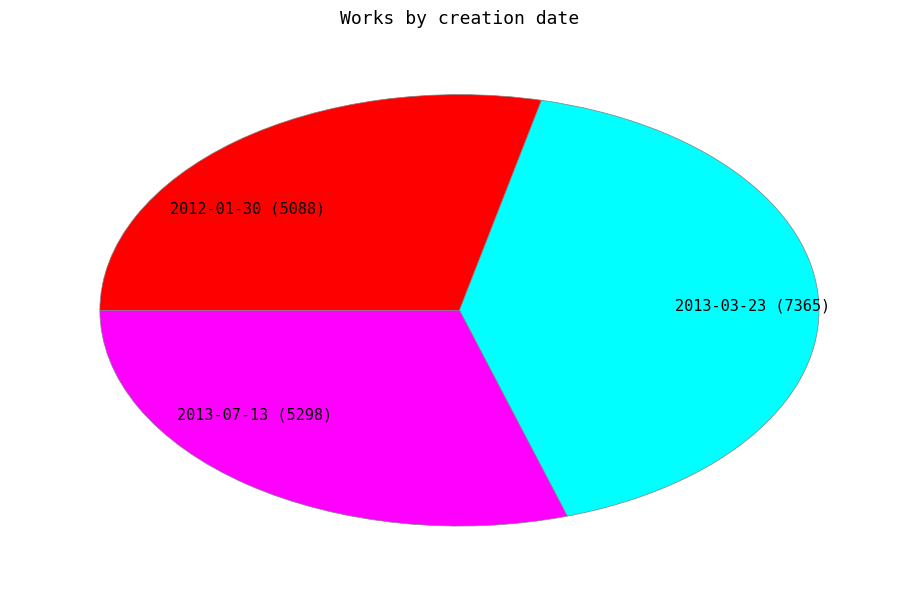

Rank the categories by value from highest to lowest.

2013-03-23, 2013-07-13, 2012-01-30